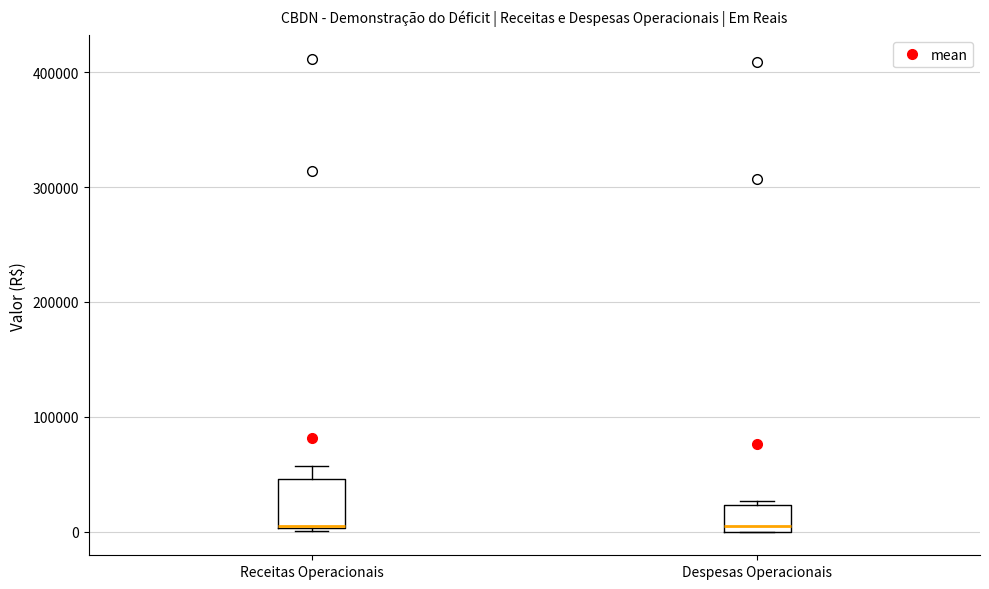

Where is the lower edge of the box for Receitas Operacionais on the y-axis? The values are not printed on the chart, so give them approximately, as read against the axis.

0